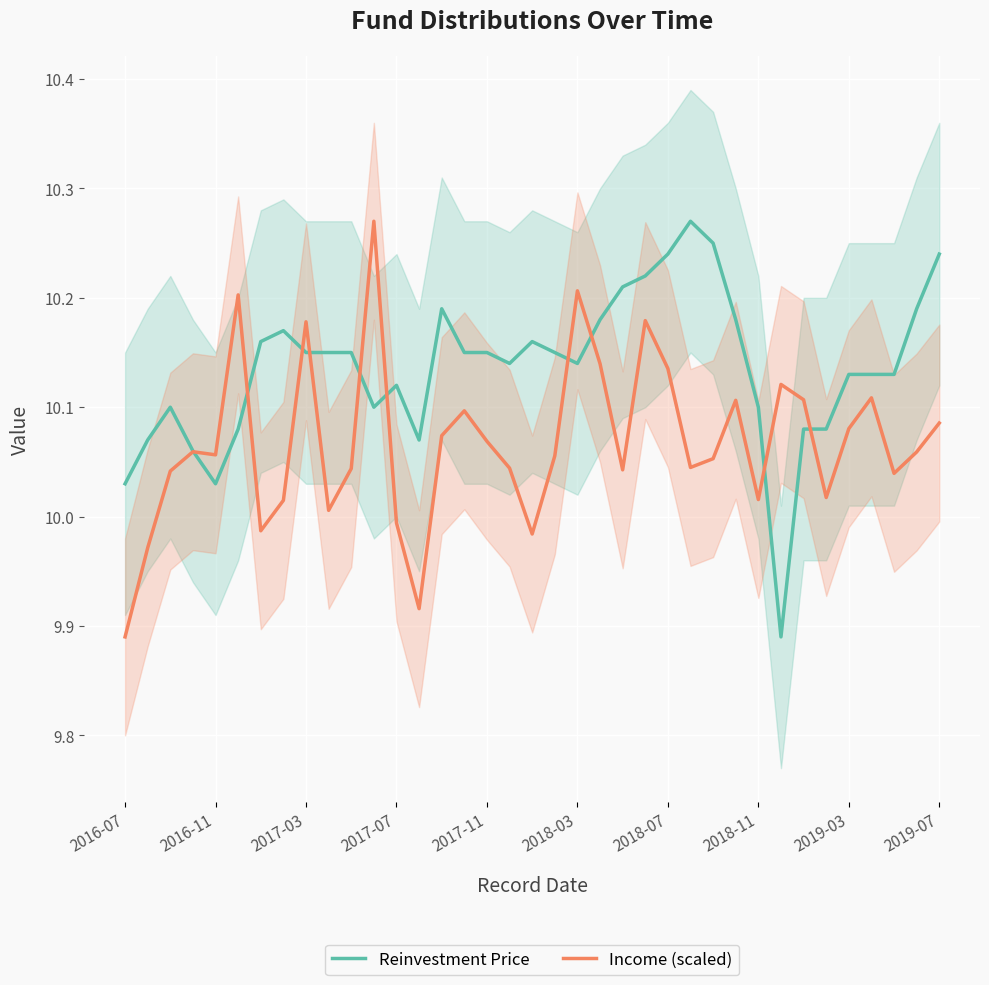

Reading left to right, what are all the values shown in this chart?

Reinvestment Price: 10.0	10.1	10.1	10.1	10.0	10.1	10.2	10.2	10.2	10.2	10.2	10.1	10.1	10.1	10.2	10.2	10.2	10.1	10.2	10.2	10.1	10.2	10.2	10.2	10.2	10.3	10.2	10.2	10.1	9.9	10.1	10.1	10.1	10.1	10.1	10.2	10.2
Income (scaled): 9.9	10.0	10.0	10.1	10.1	10.2	10.0	10.0	10.2	10.0	10.0	10.3	10.0	9.9	10.1	10.1	10.1	10.0	10.0	10.1	10.2	10.1	10.0	10.2	10.1	10.0	10.1	10.1	10.0	10.1	10.1	10.0	10.1	10.1	10.0	10.1	10.1